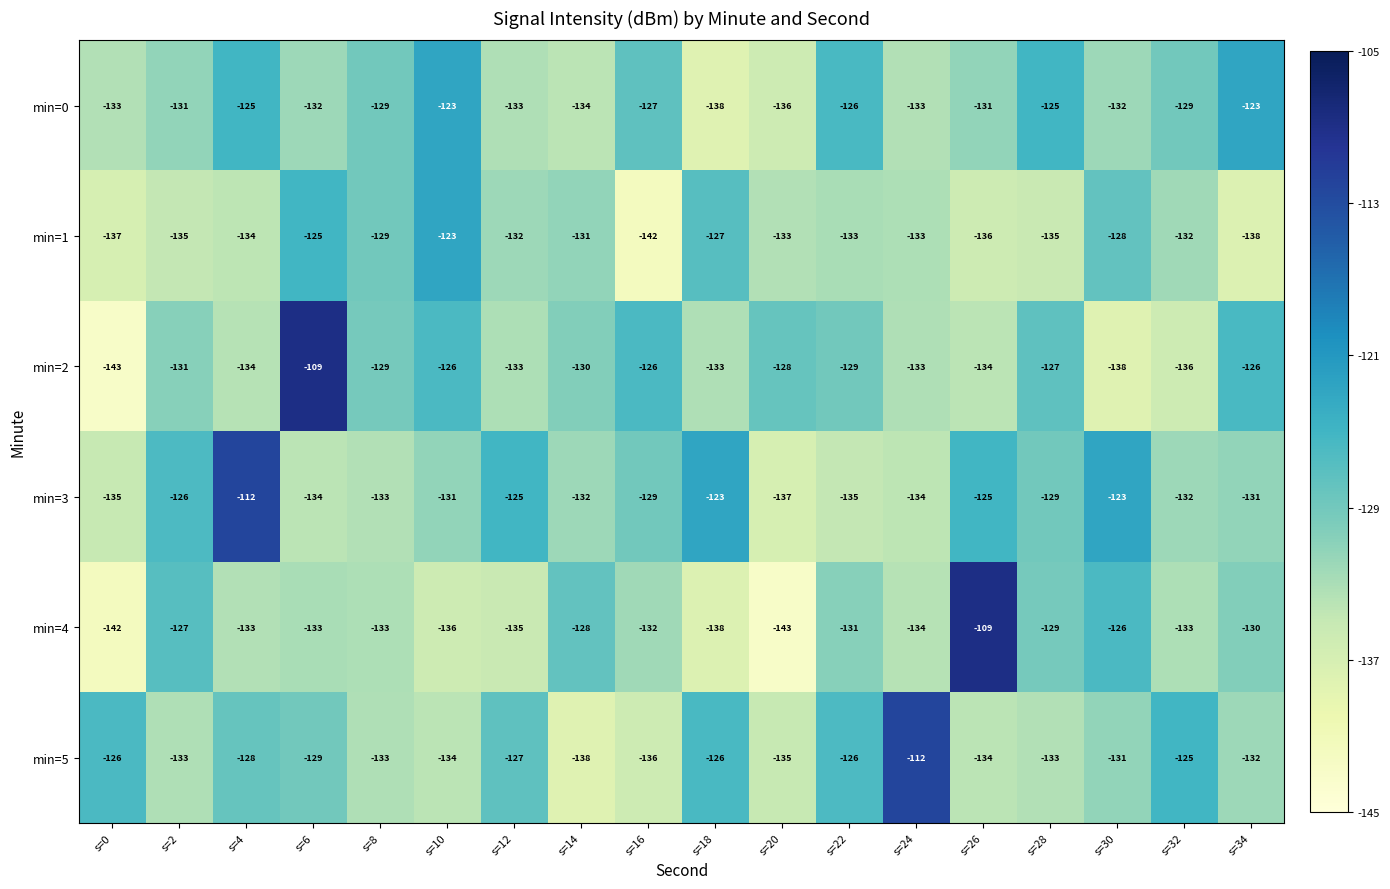

Between s=0 and s=16, which series saw the biggest shift?

min=2